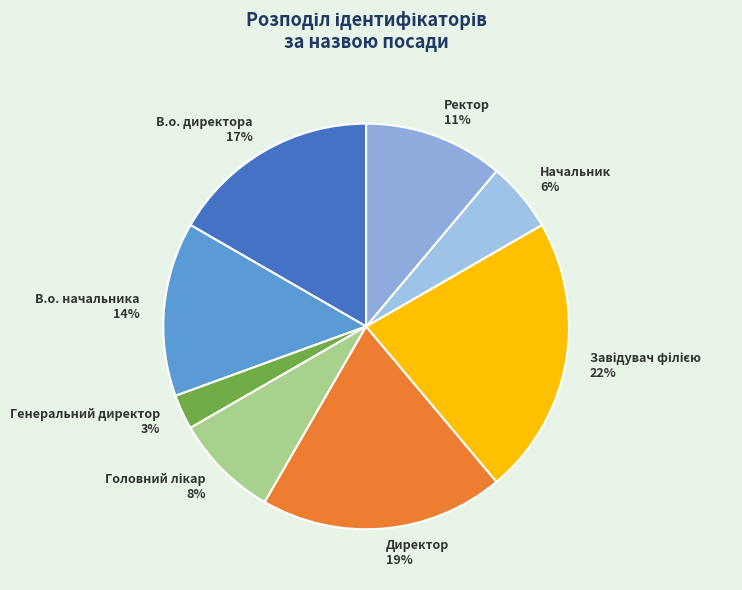

To the nearest percent, what is the average slice percentage?

12%